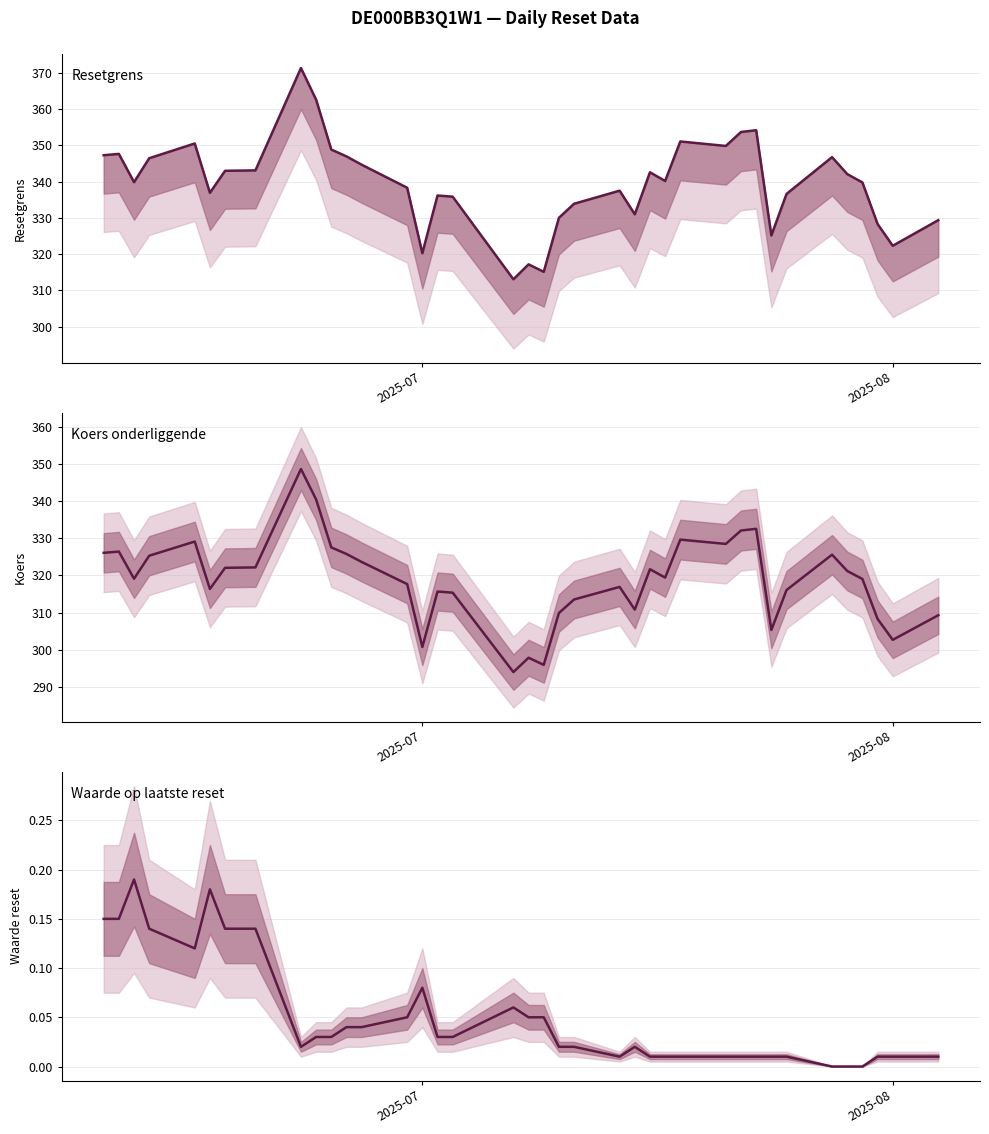

Is the value of Koers onderliggende at 11 greater than the value of Resetgrens at 9?

No